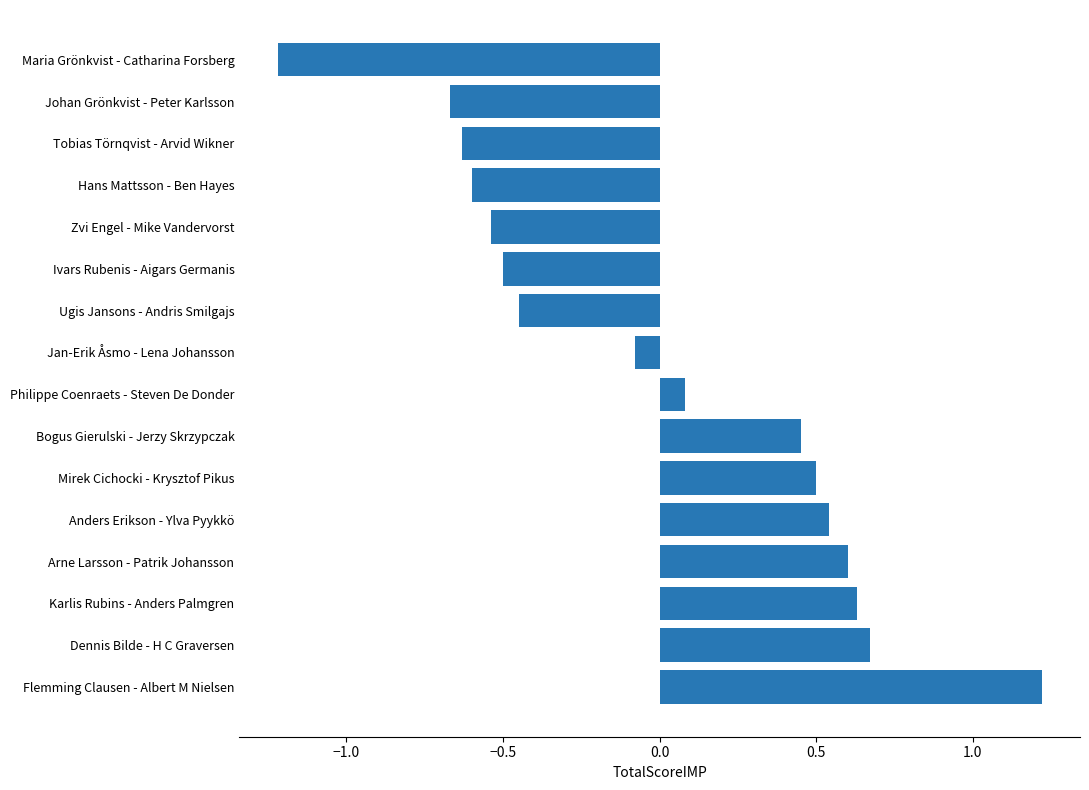

Which has a higher value, Johan Grönkvist - Peter Karlsson or Hans Mattsson - Ben Hayes?

Hans Mattsson - Ben Hayes